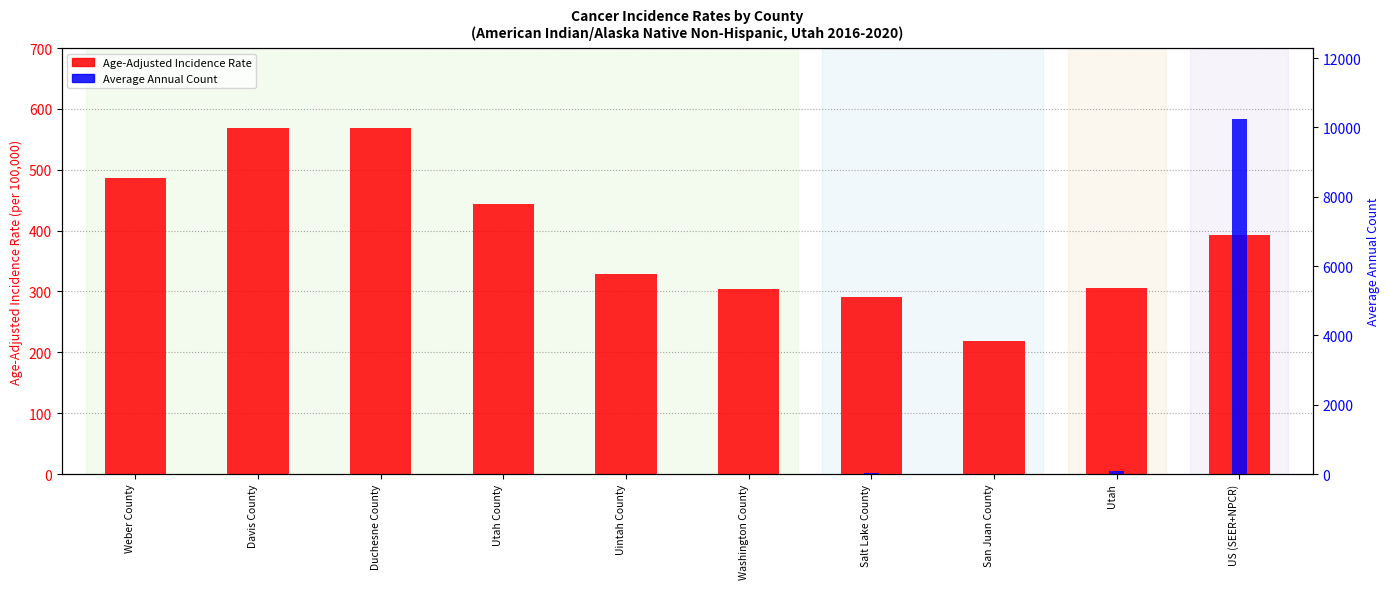

Reading right to left, extract all data points from this chart.

Age-Adjusted Incidence Rate: 392.6	305.7	218.9	290.3	304.8	329.2	443.8	568.5	567.9	486.7
Average Annual Count: 10241.0	75.0	15.0	16.0	5.0	7.0	6.0	3.0	5.0	7.0